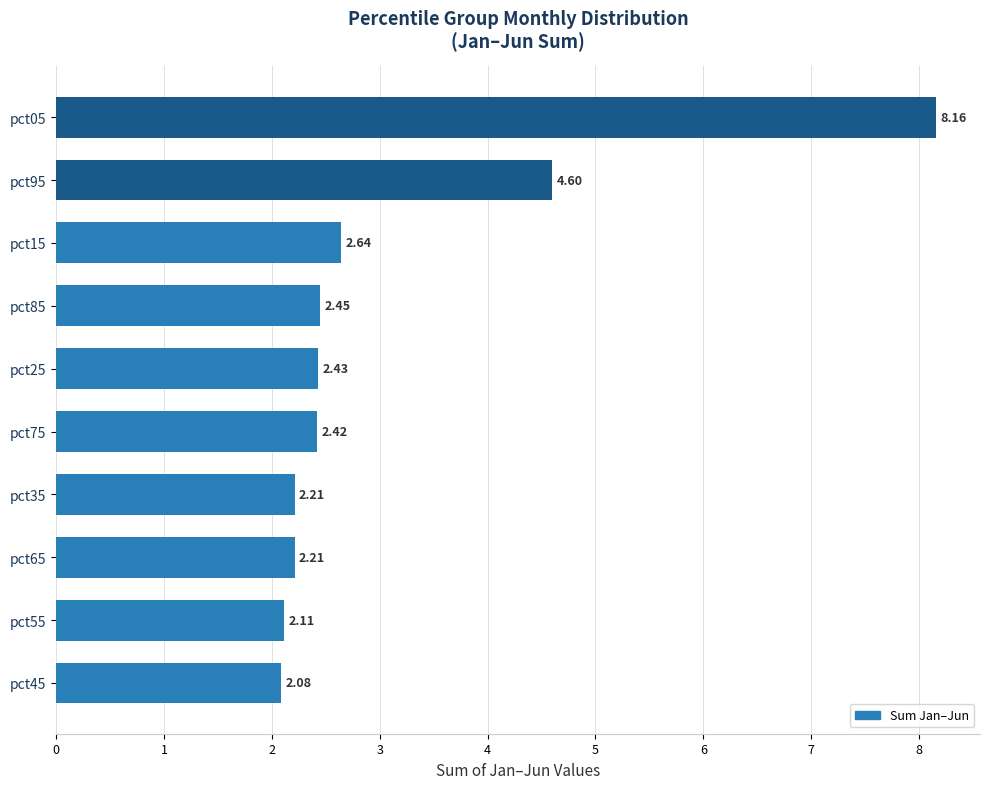

What is the ratio of the value at pct35 to the value at pct85?

0.9